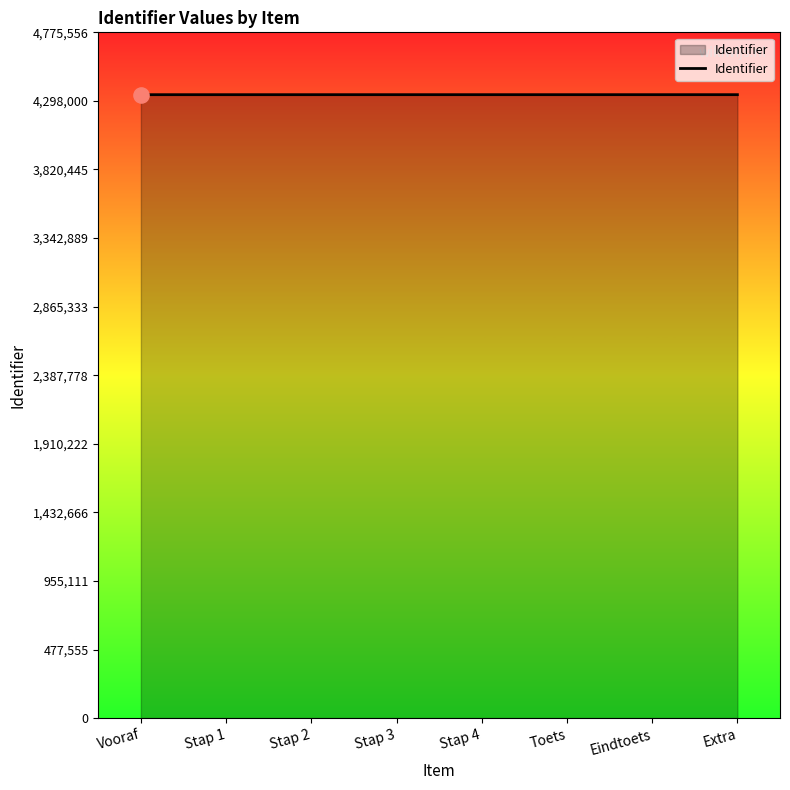

What is the change in value from Vooraf to Eindtoets?

+49